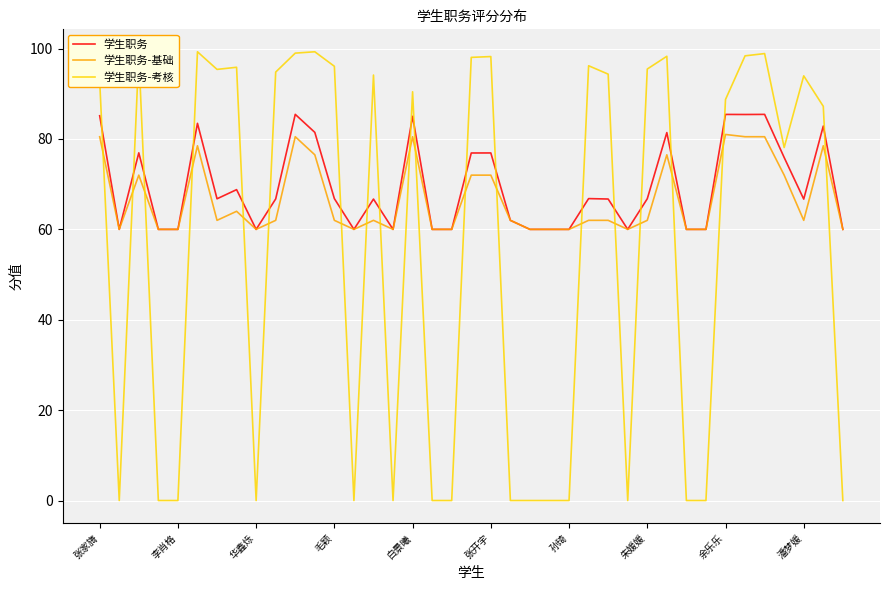

Which series has the widest spread of values?

学生职务-考核